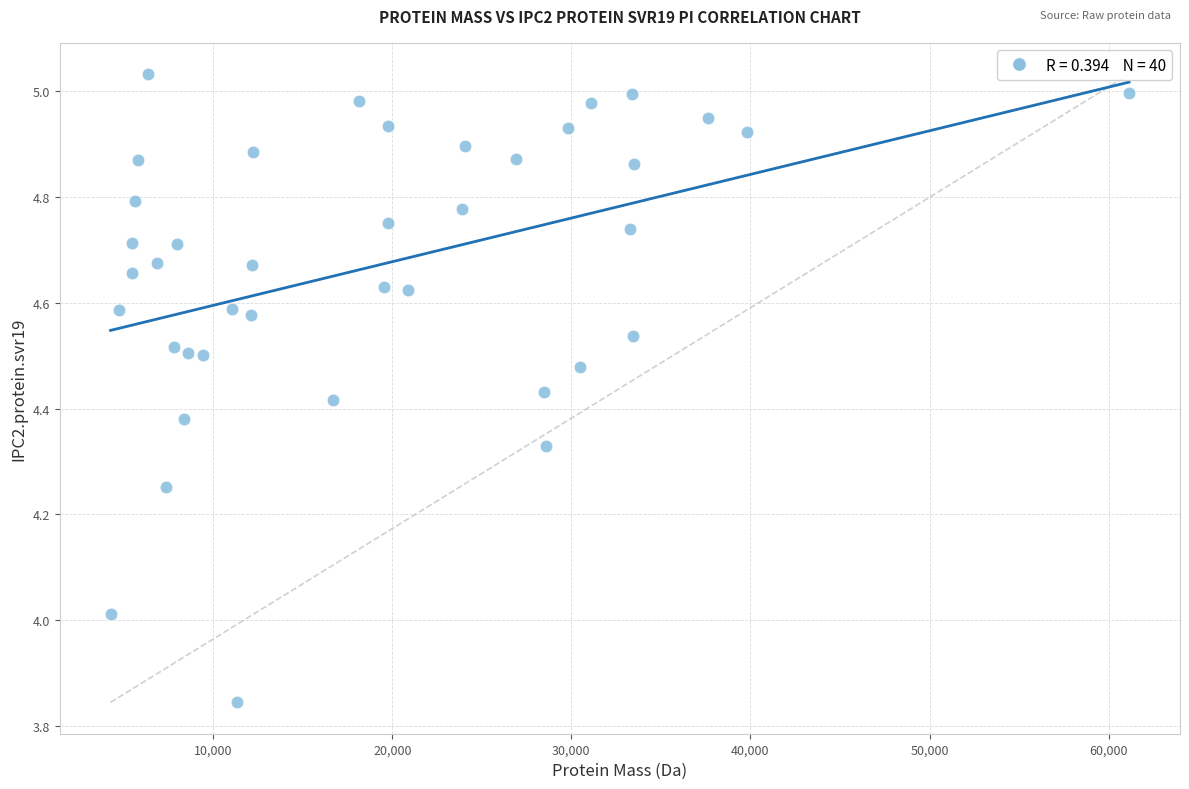

What is the range of X values (max minus min)?

56871.0